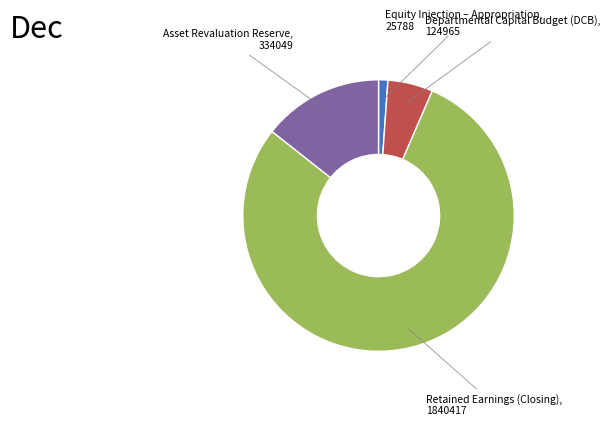

Count the number of slices in the pie.

4